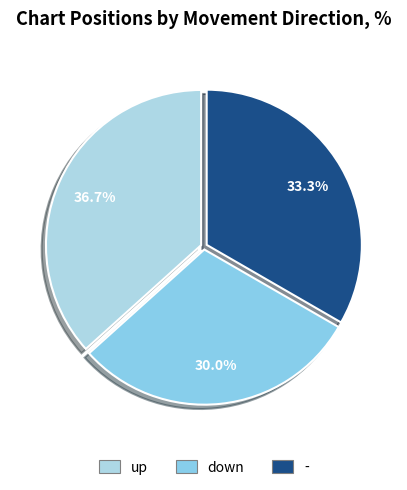

What percentage is the down slice, to the nearest percent?

30%